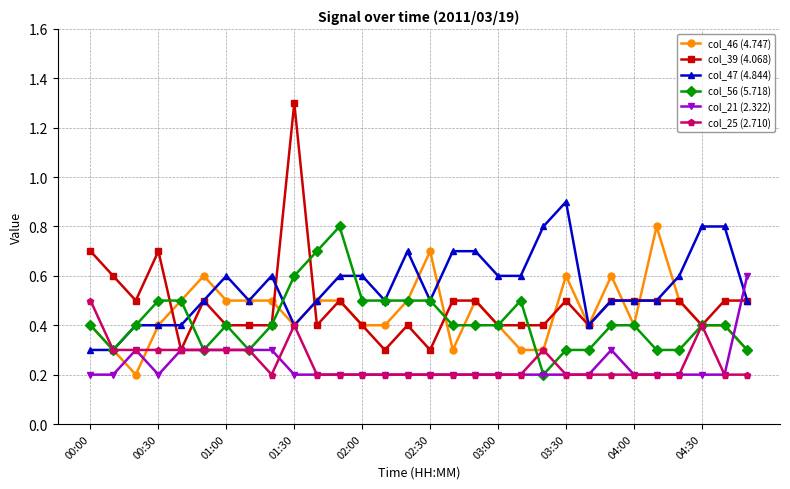

At how many categories does at least one series exceed 0?

30